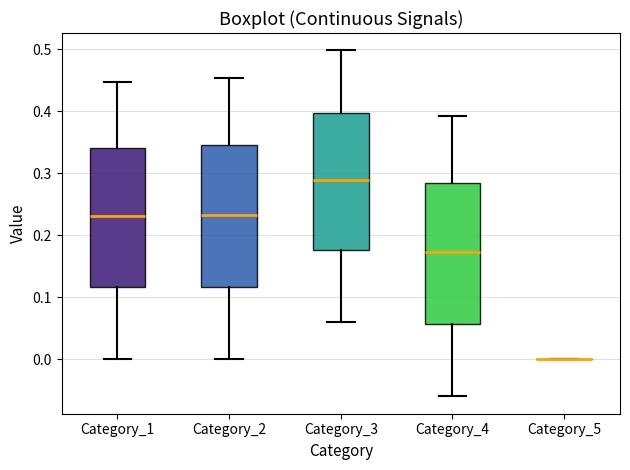

Where is the lower edge of the box for Category_3 on the y-axis? The values are not printed on the chart, so give them approximately, as read against the axis.

0.18